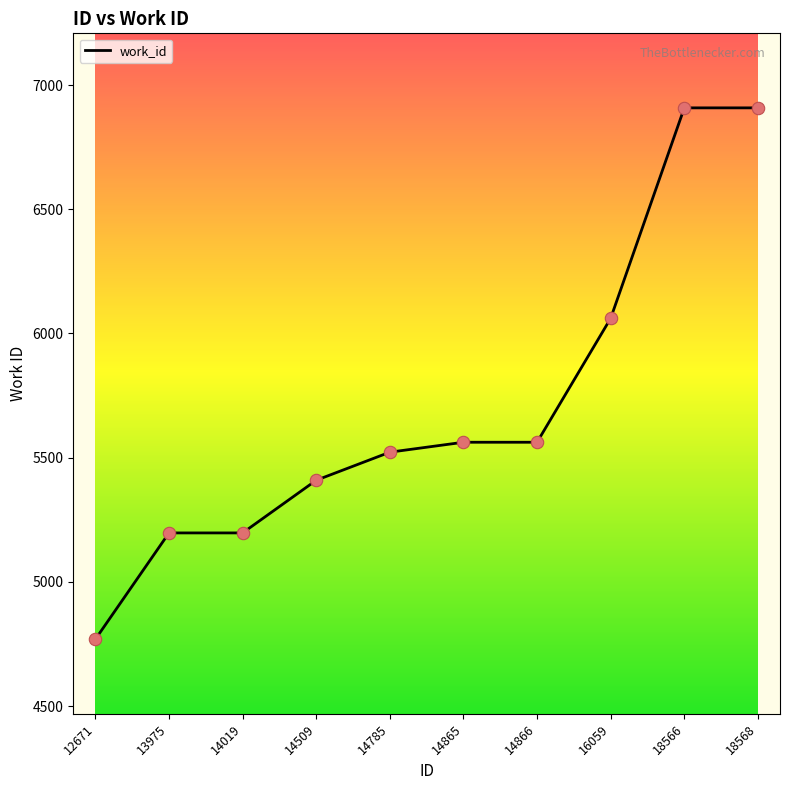

What is the change in value from 12671 to 18566?

+2139